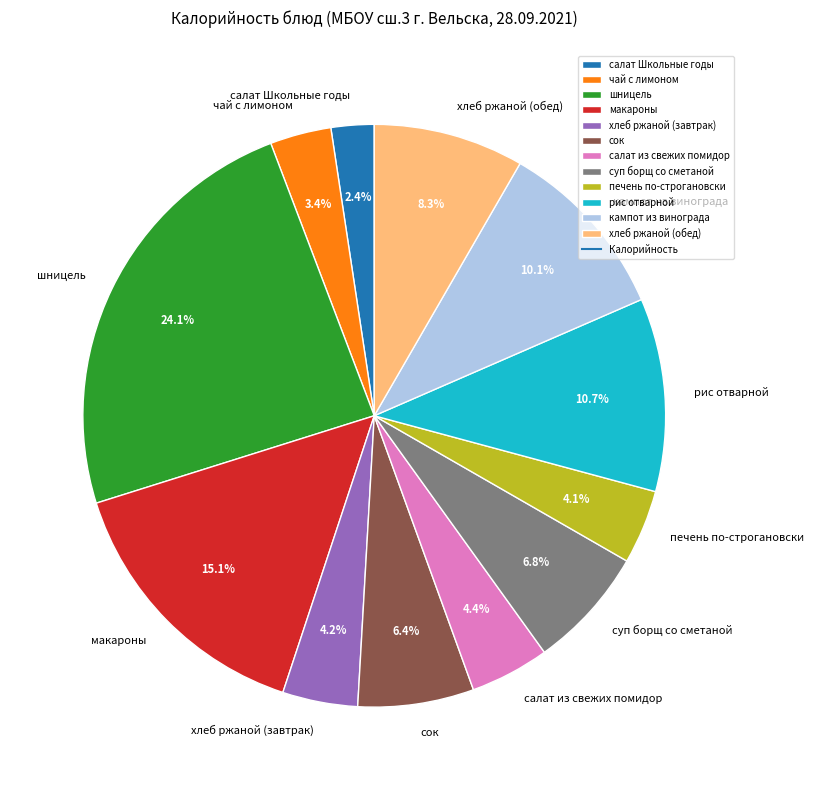

To the nearest percent, what is the difference between the largest and smallest slice percentages?

22%